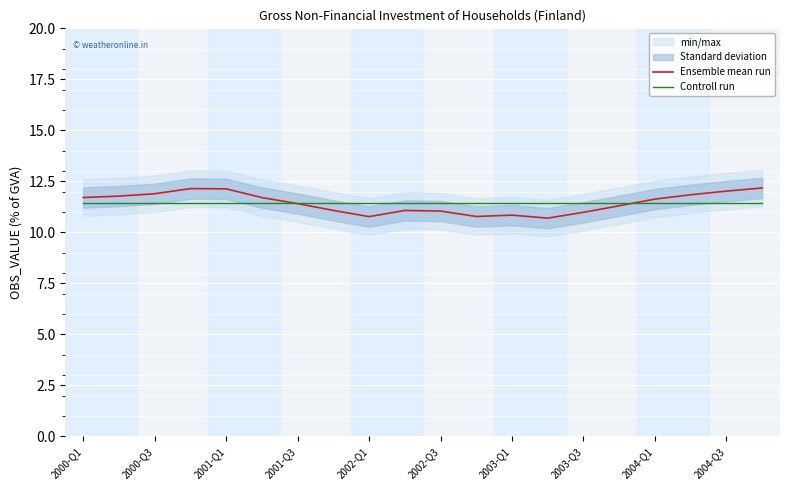

True or false: Controll run has a value of 11.4 at 2003-Q3.

True